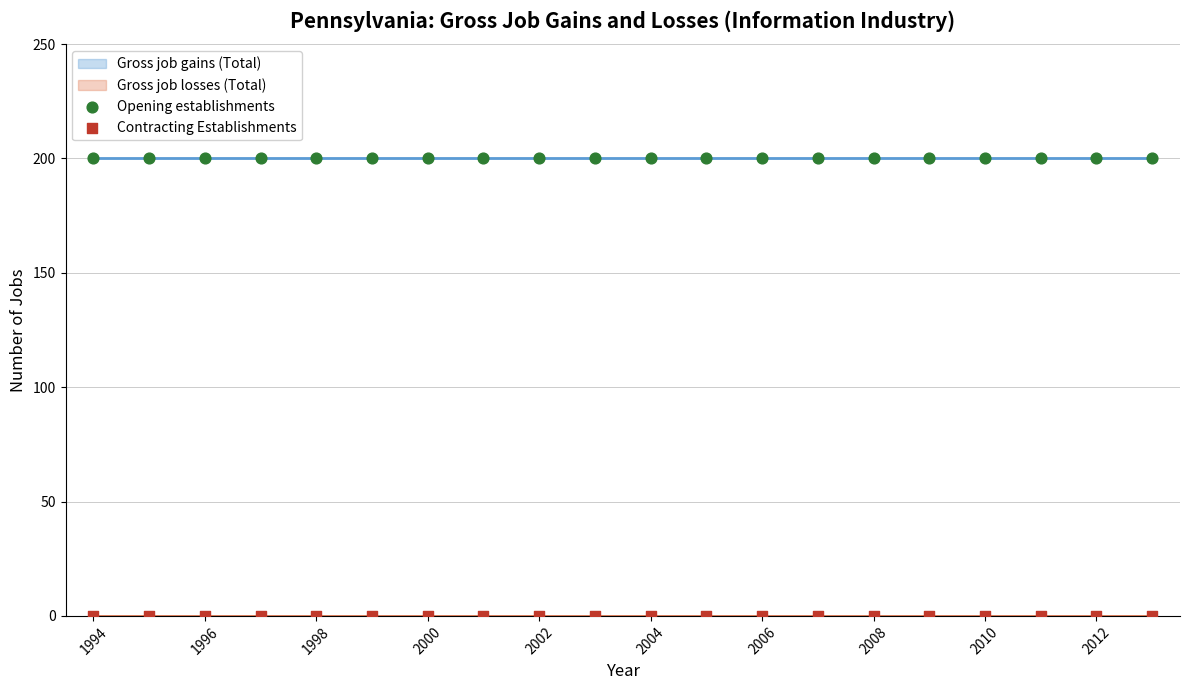

Which series contains the highest Y value?

Opening establishments